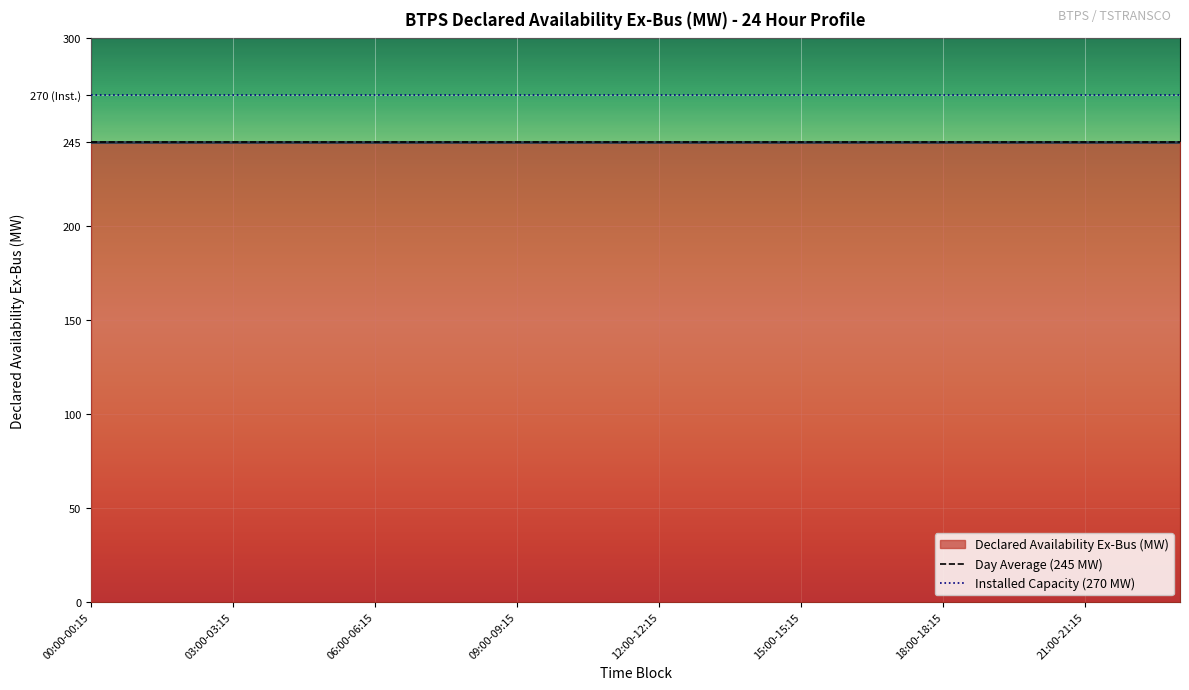

Rank the categories by Installed Capacity (270 MW) value from lowest to highest.

00:00-00:15, 03:00-03:15